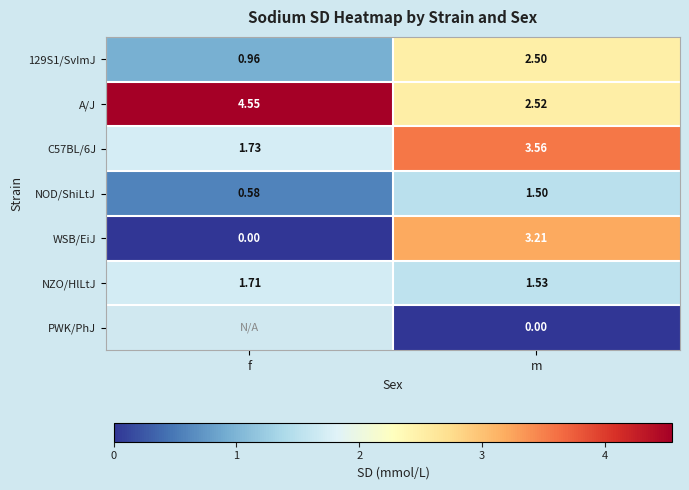

Is the value of WSB/EiJ at m greater than the value of PWK/PhJ at m?

Yes